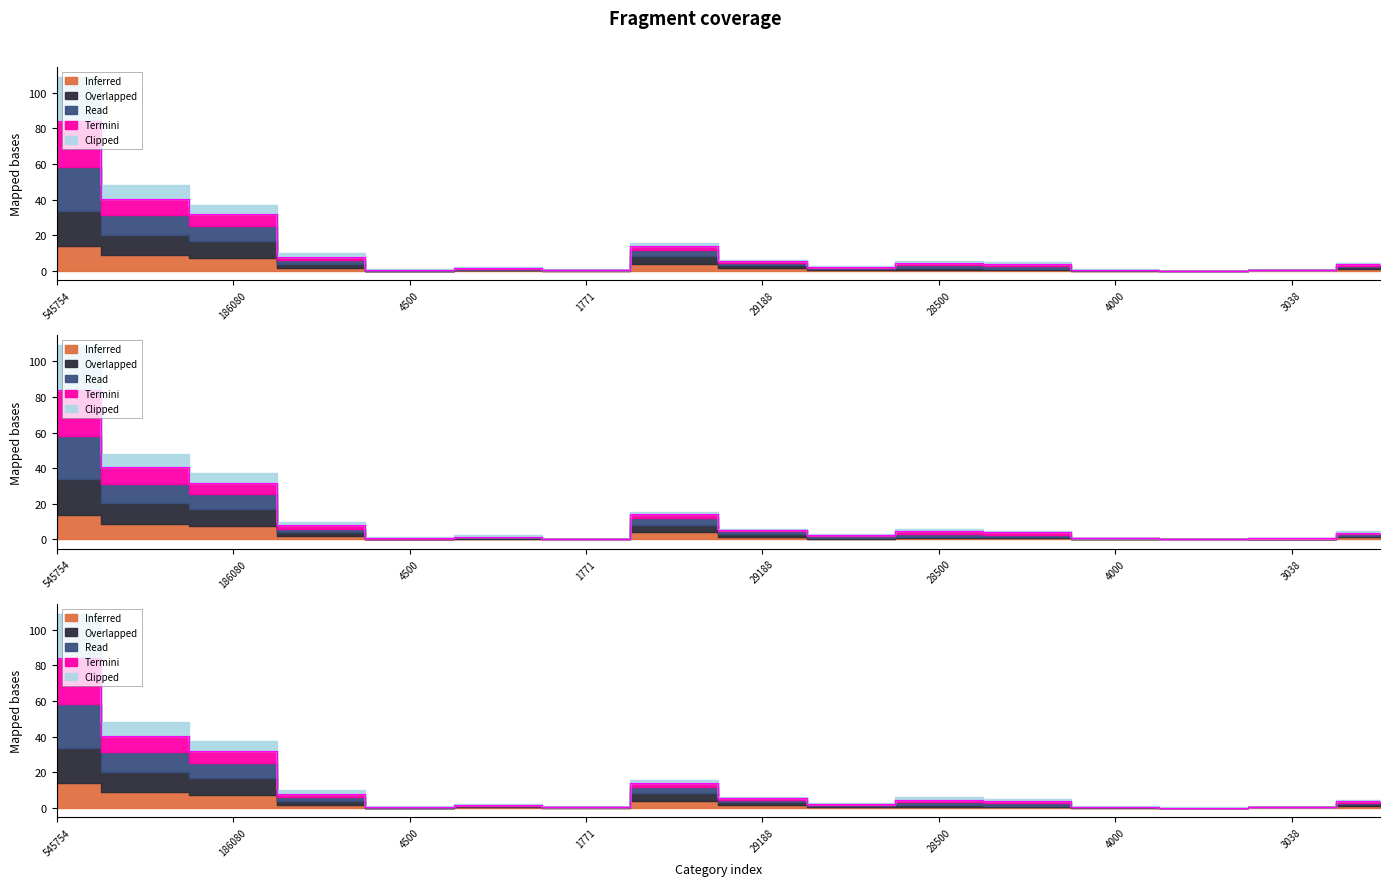

Is the value of vîìR at 382 greater than the value of vîìP at 186080?

No